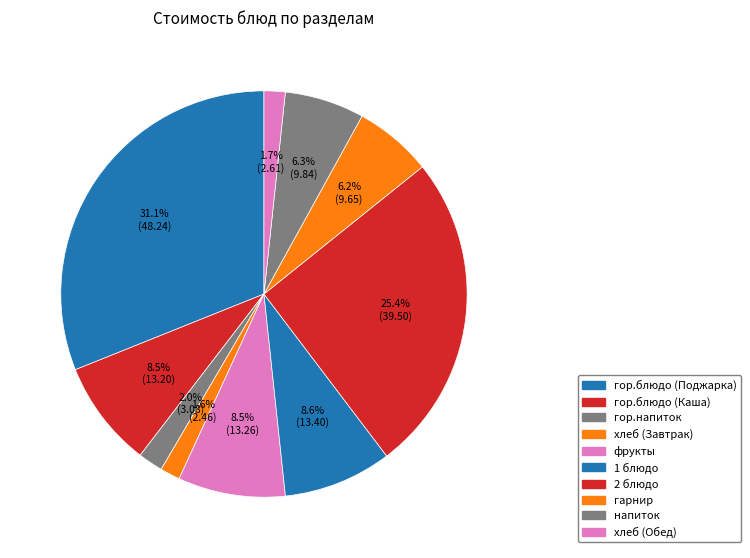

How many segments does this pie chart have?

10